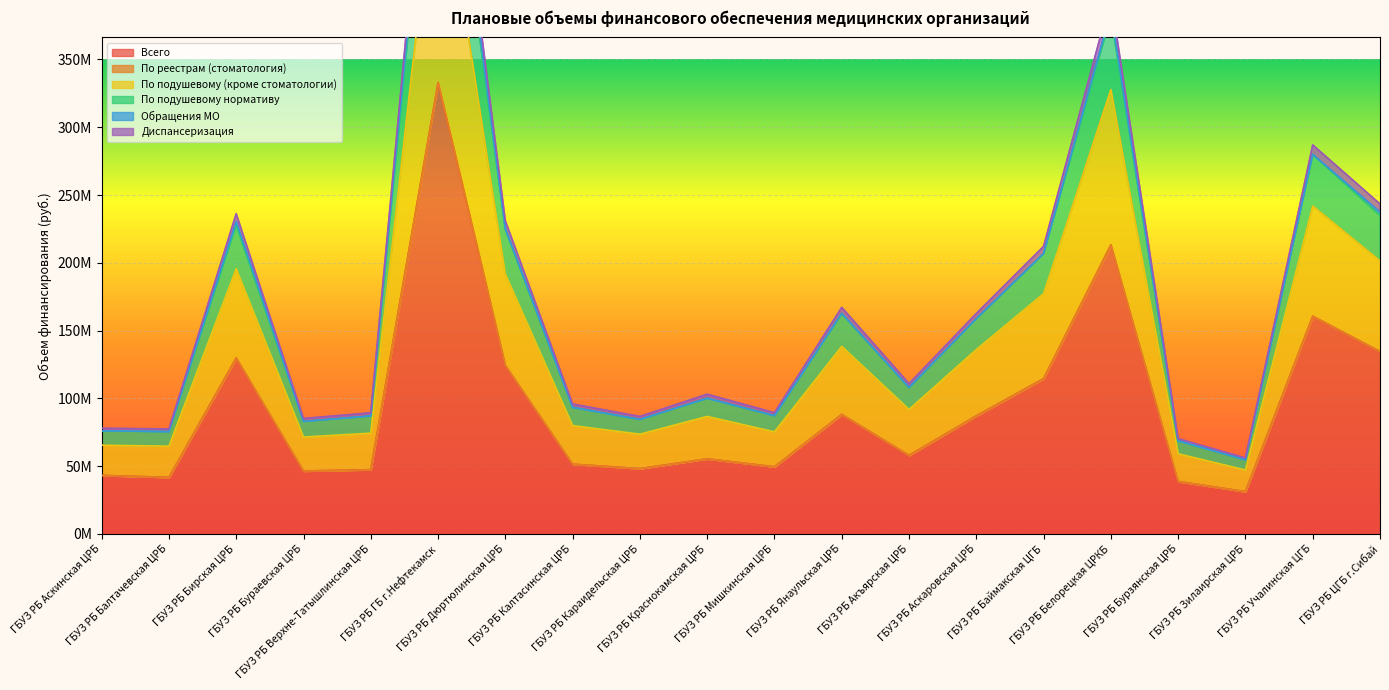

Where does the По подушевому нормативу series first go above 110865546?

ГБУЗ РБ Бирская ЦРБ